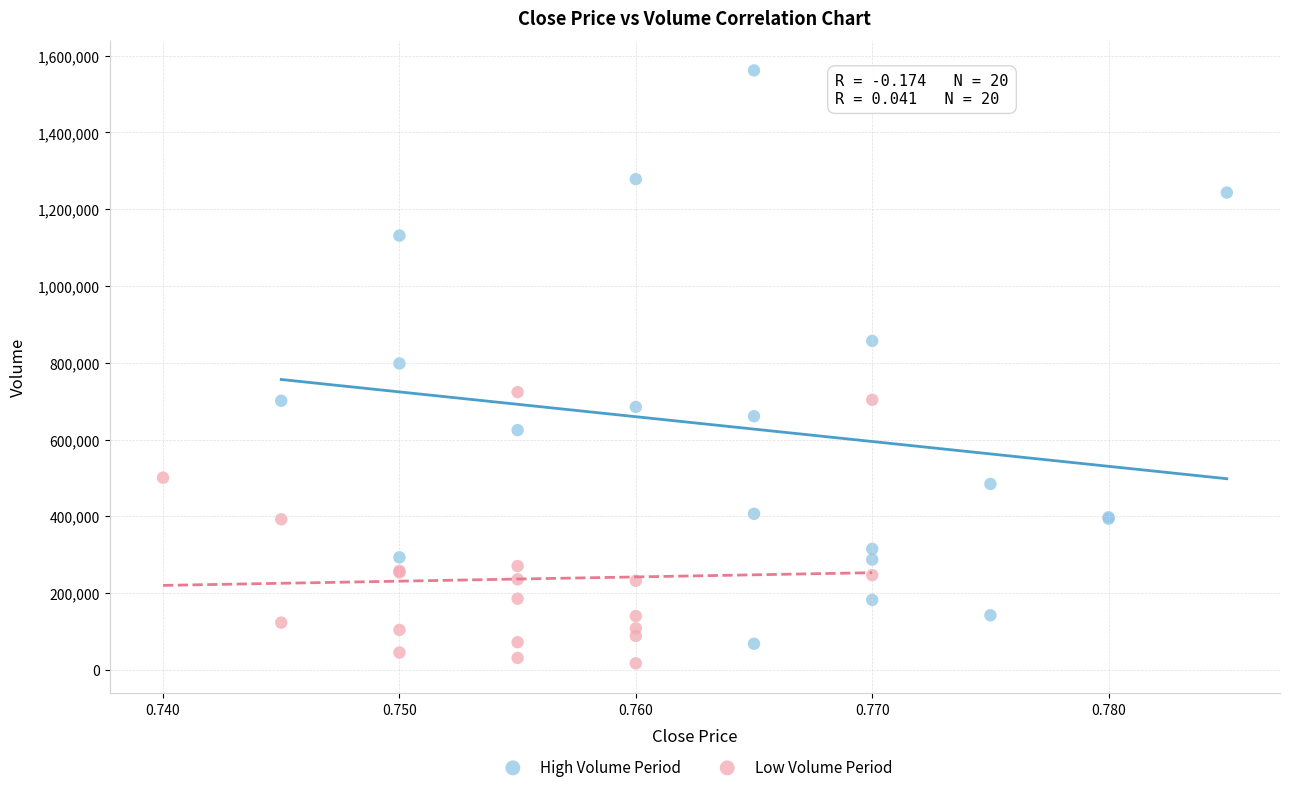

What are all the series names shown in the legend?

High Volume Period, Low Volume Period